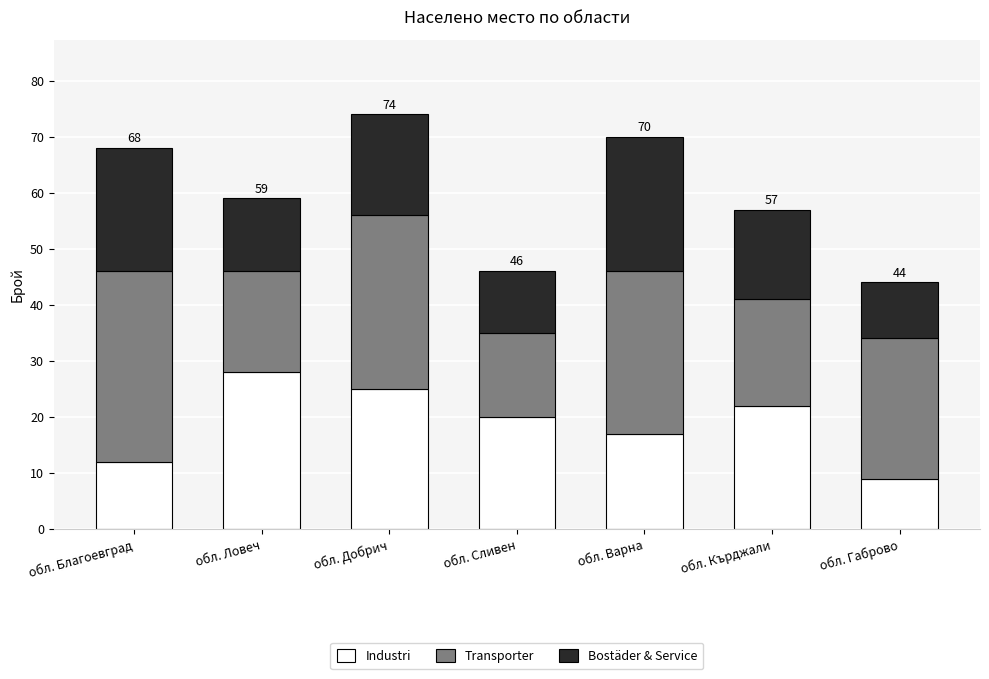

What is the total value across all series at обл. Ловеч?

59